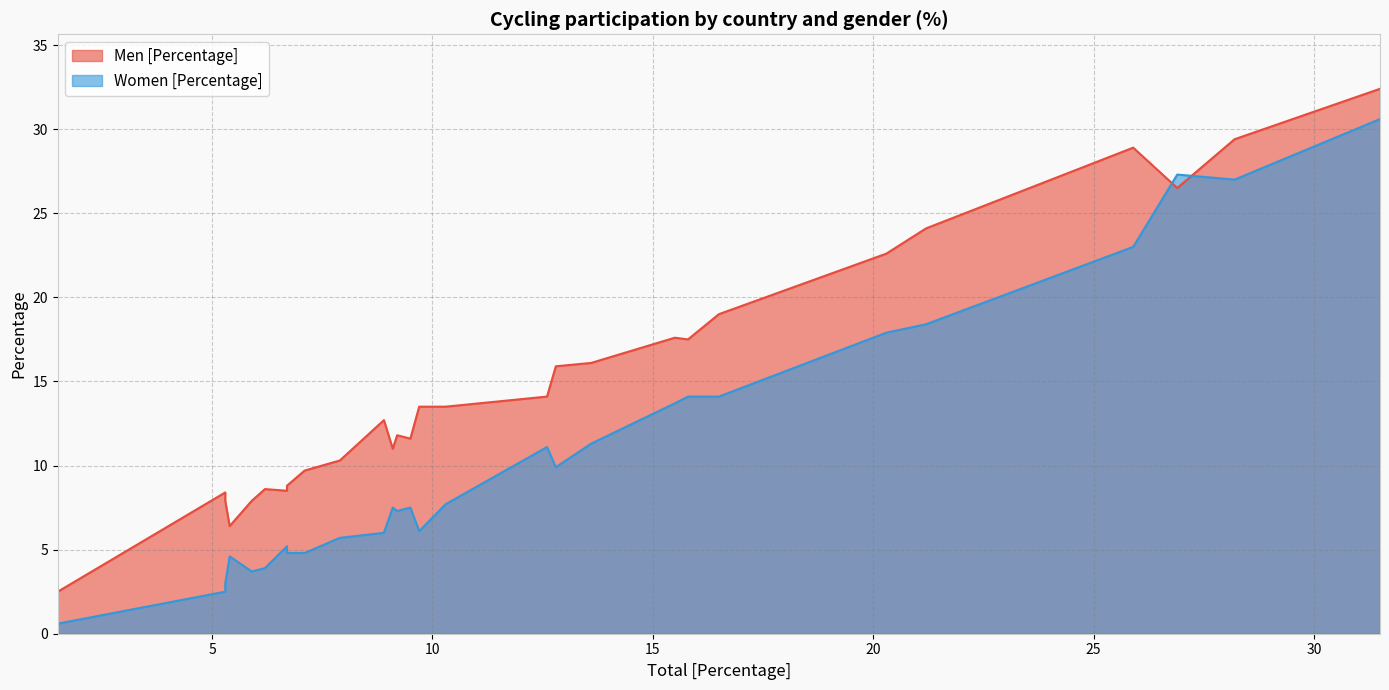

In Men [Percentage], how many points are higher than both neighbors (excluding endpoints)?

6